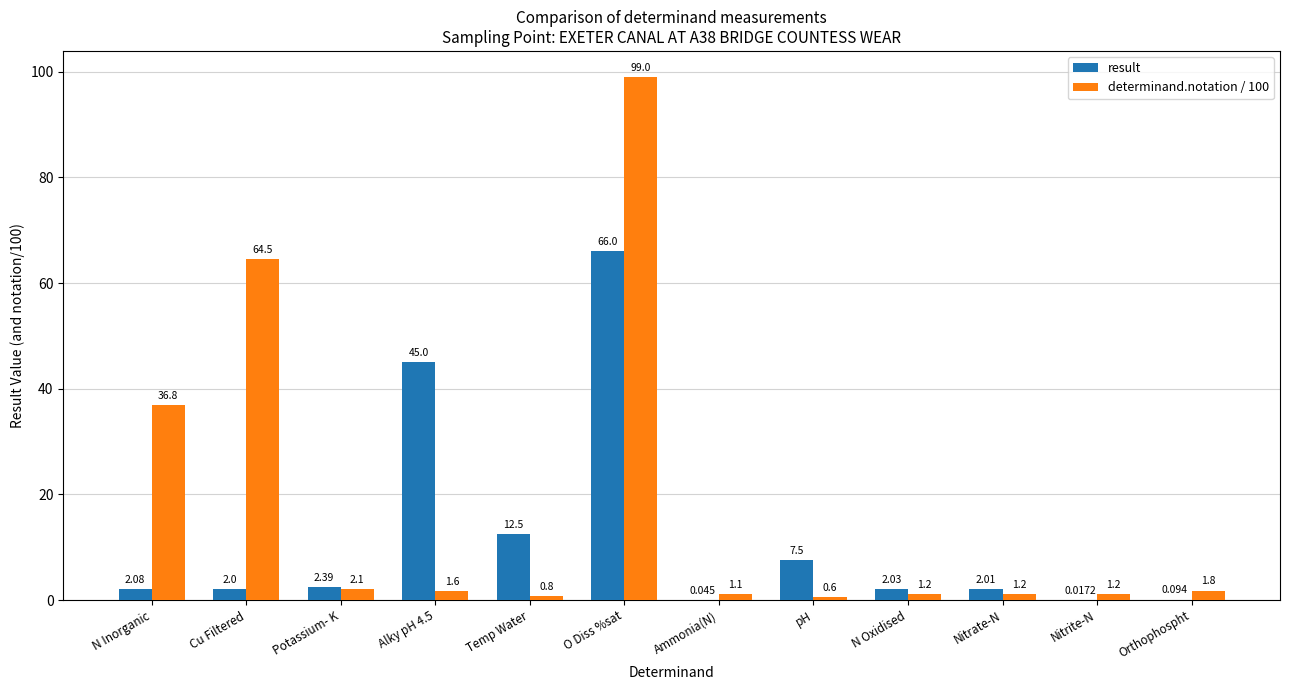

Are the bars horizontal?

No